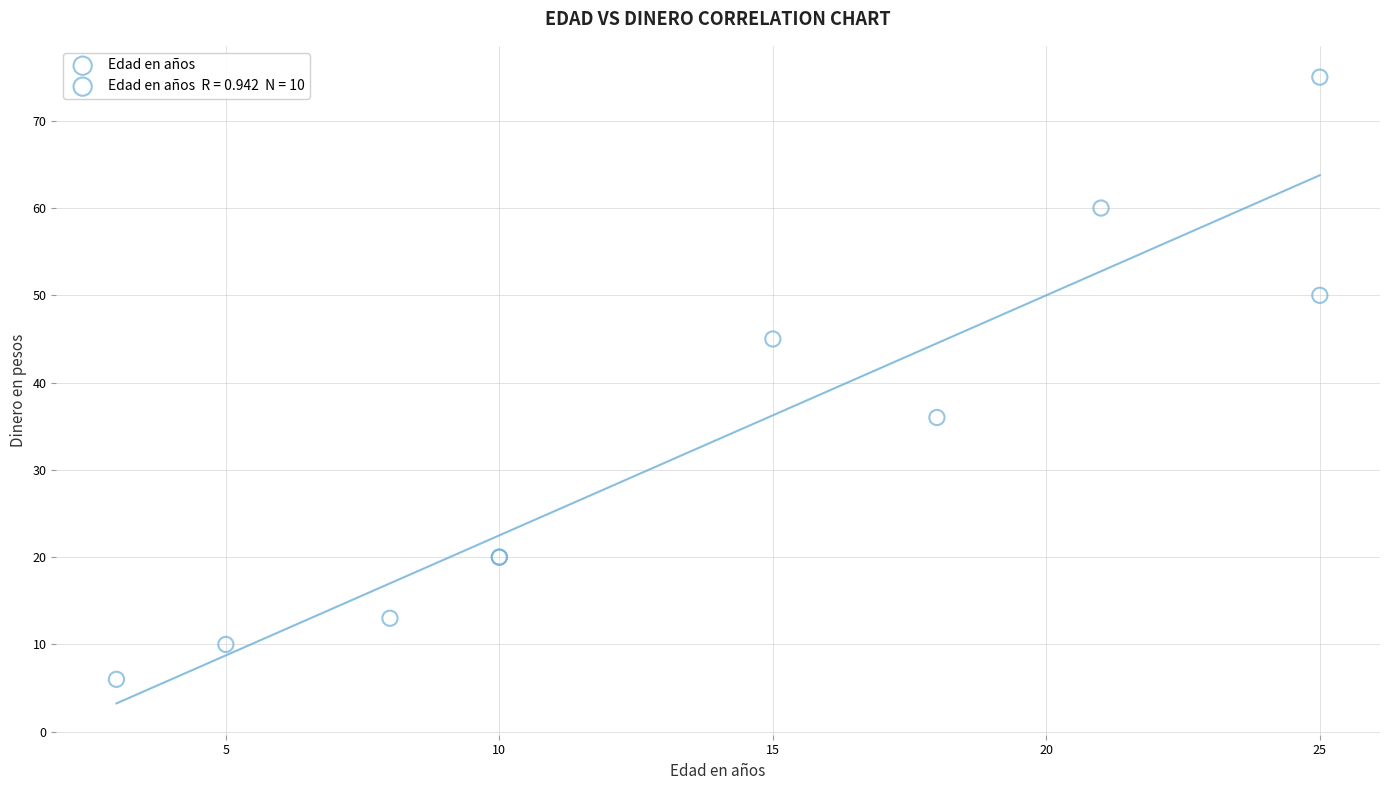

What Y value in the scatter plot is closest to 40?

36